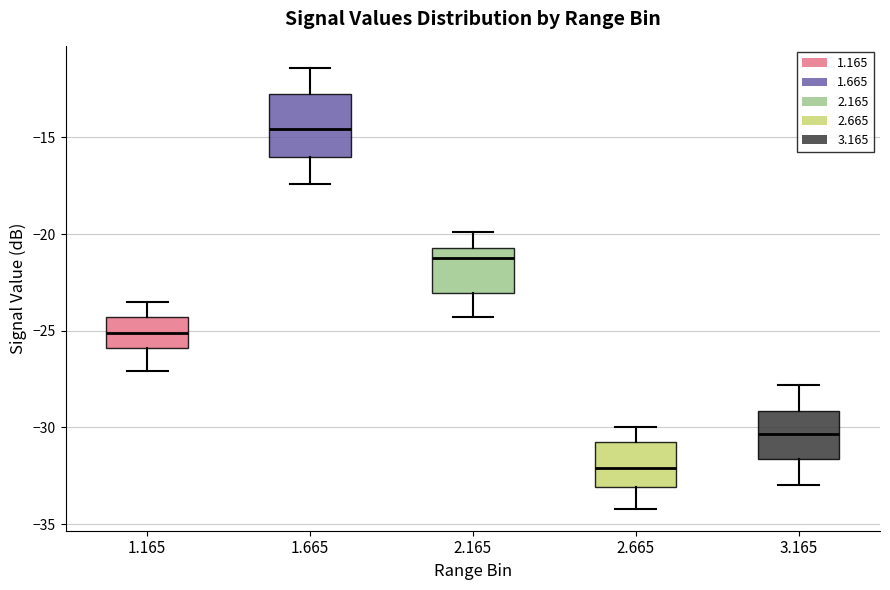

Where does the lower whisker of the box at x = 2.165 end on the y-axis? The values are not printed on the chart, so give them approximately, as read against the axis.

-24.5